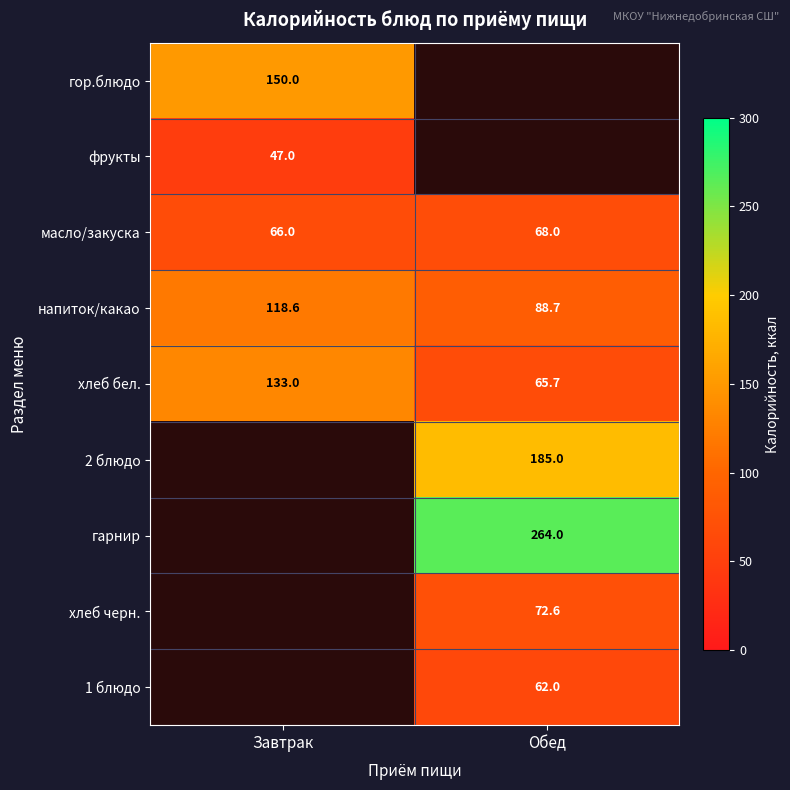

The value of фрукты at Завтрак is 47.0. True or false?

True